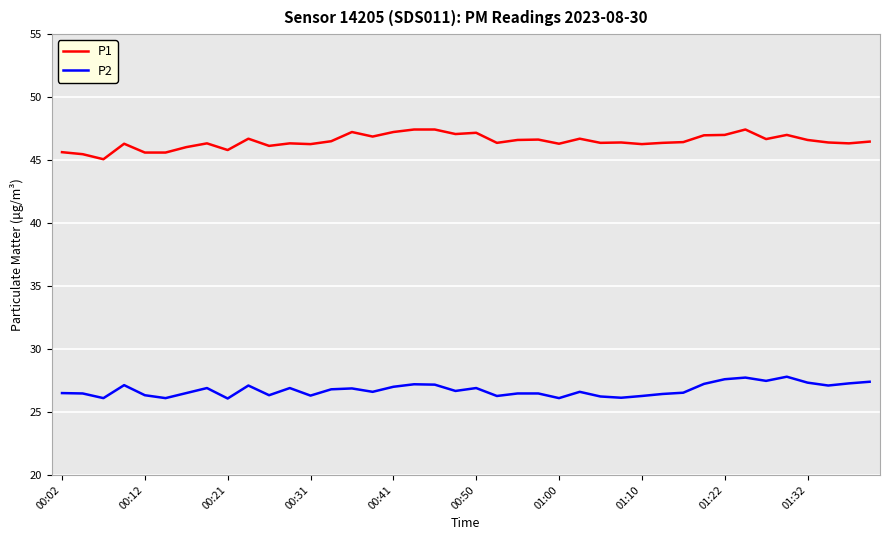

True or false: P1 and P2 intersect in this chart.

False